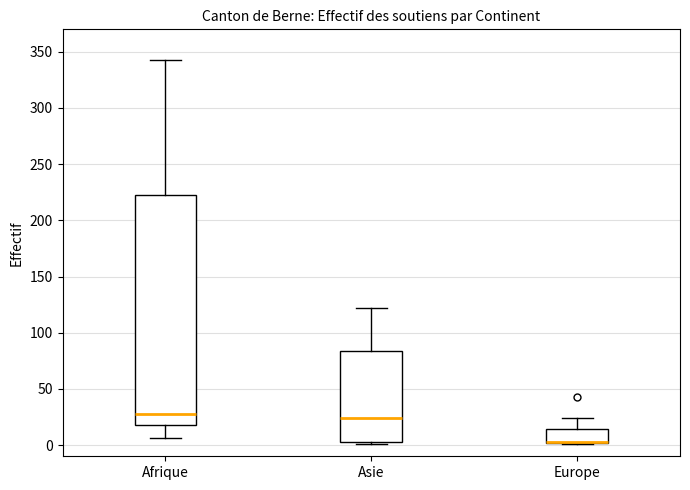

Where does the upper whisker of the box for Asie end on the y-axis? The values are not printed on the chart, so give them approximately, as read against the axis.

120